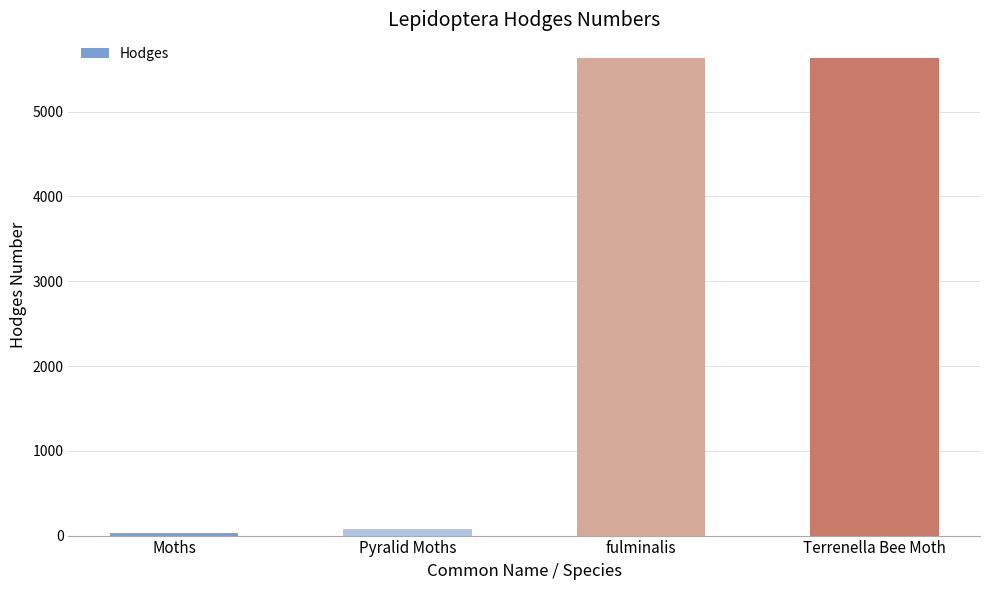

Is it true that the value at Terrenella Bee Moth is 5630.0?

True